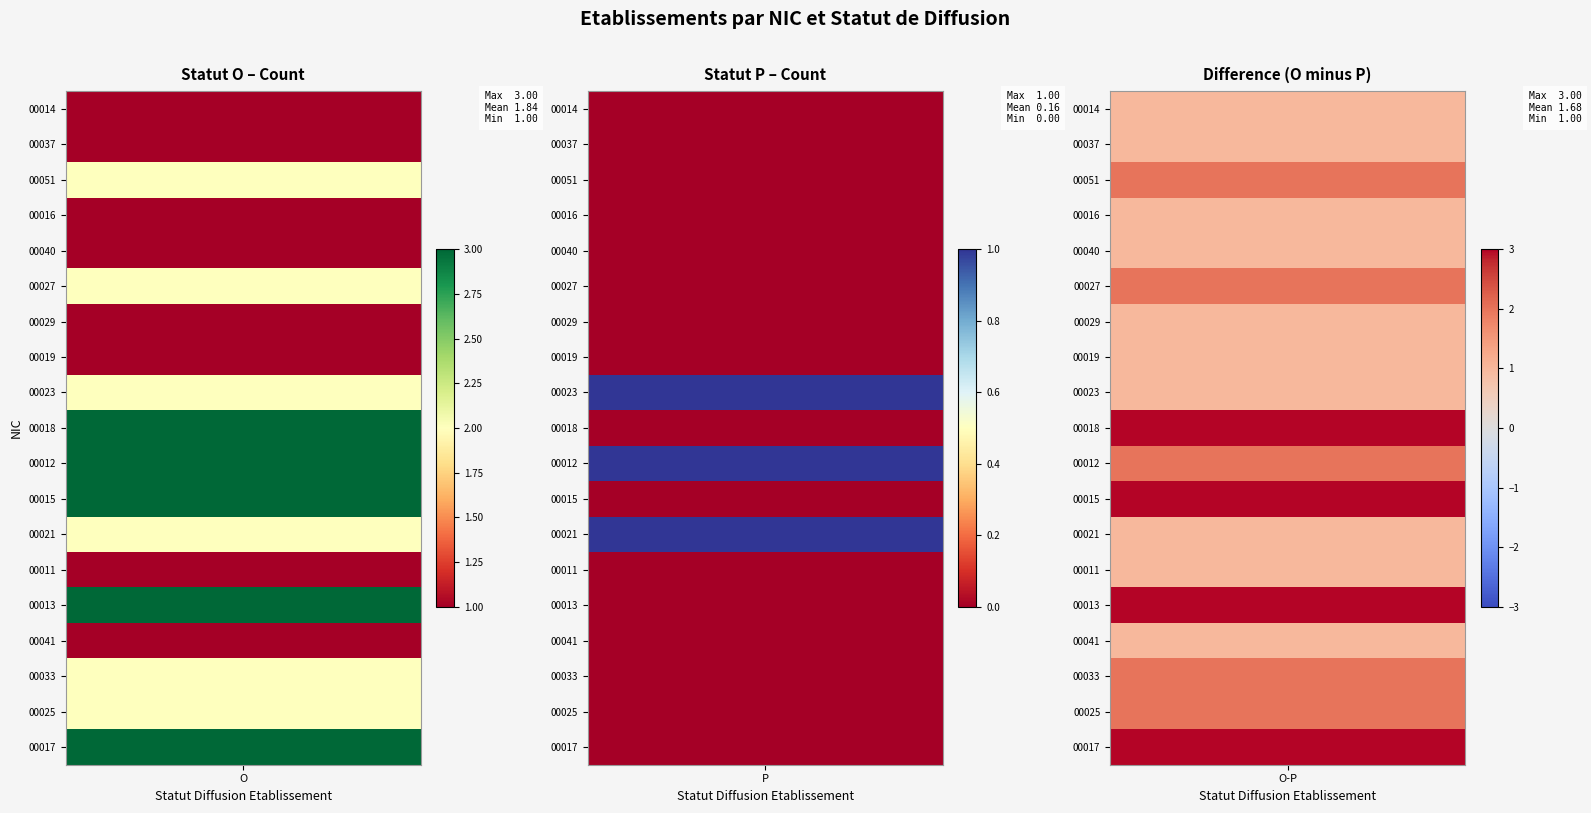

What is the maximum value for 00014?

1